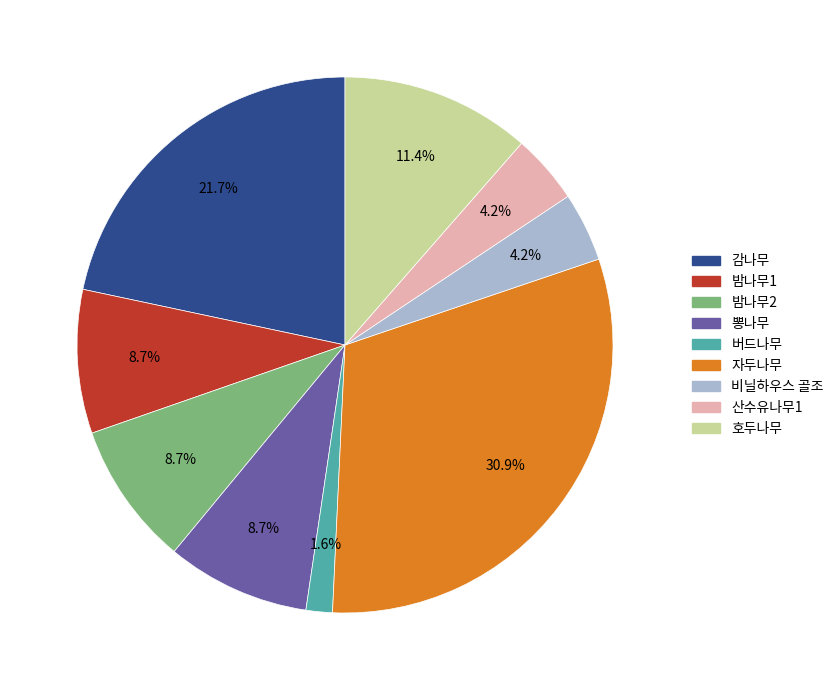

Does 뽕나무 represent more than half of the total?

No